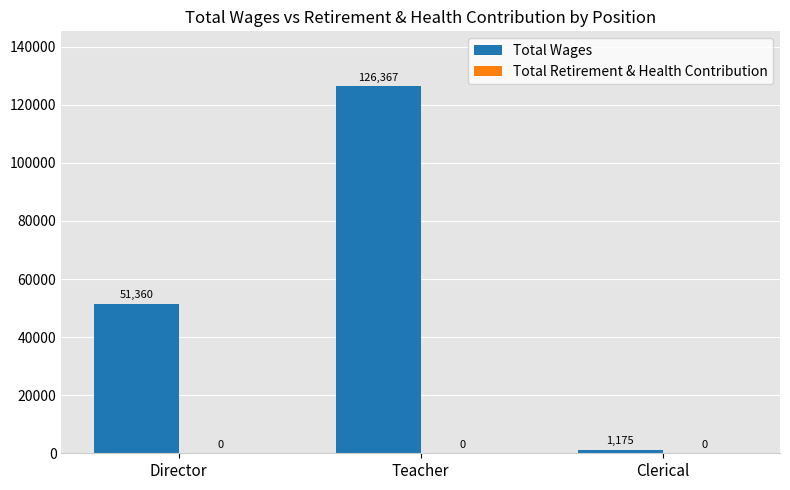

Is it true that the value at Clerical is 1175?

True